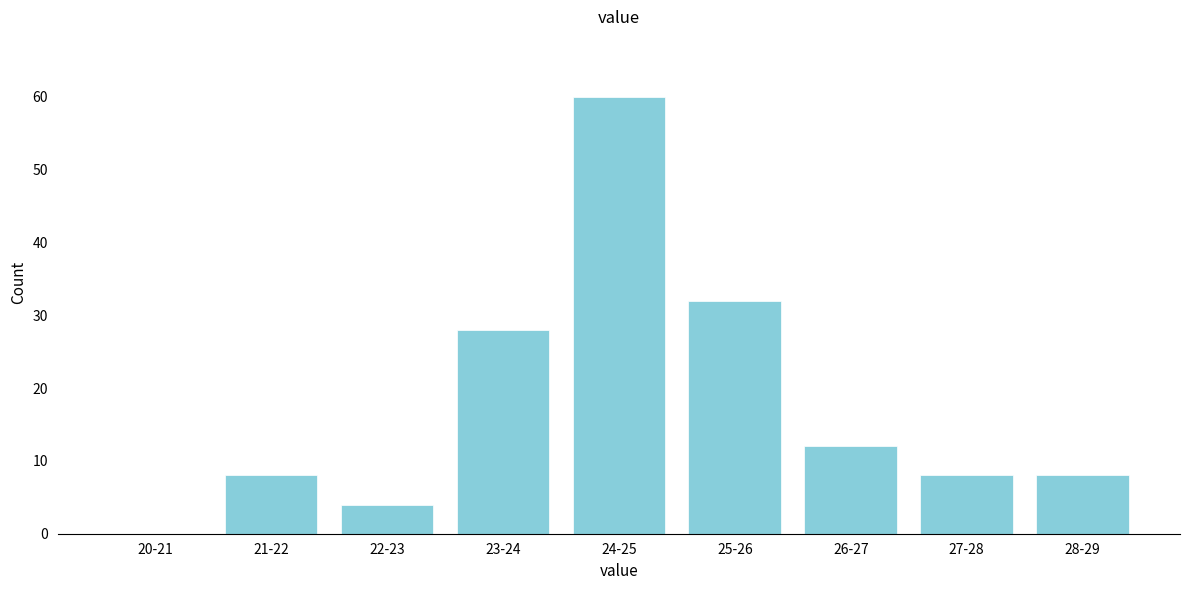

Reading left to right, list all the values displayed in this chart.

20-21=0	21-22=8	22-23=4	23-24=28	24-25=60	25-26=32	26-27=12	27-28=8	28-29=8